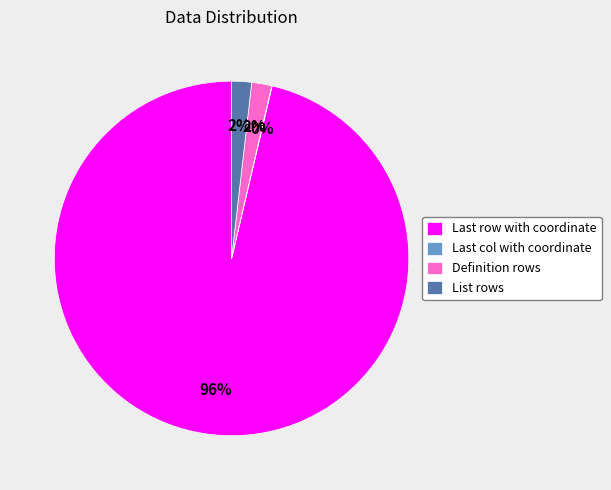

Which slice represents more than half of the pie?

Last row with coordinate